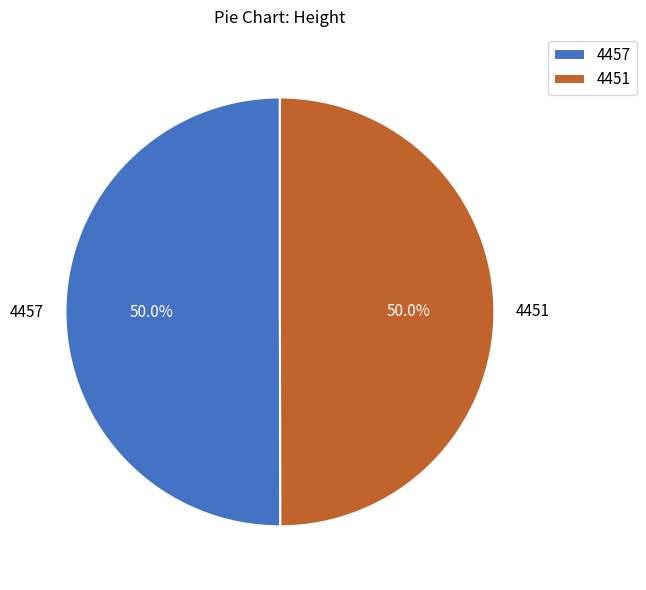

Is it true that 4451 is 62% of the pie?

False